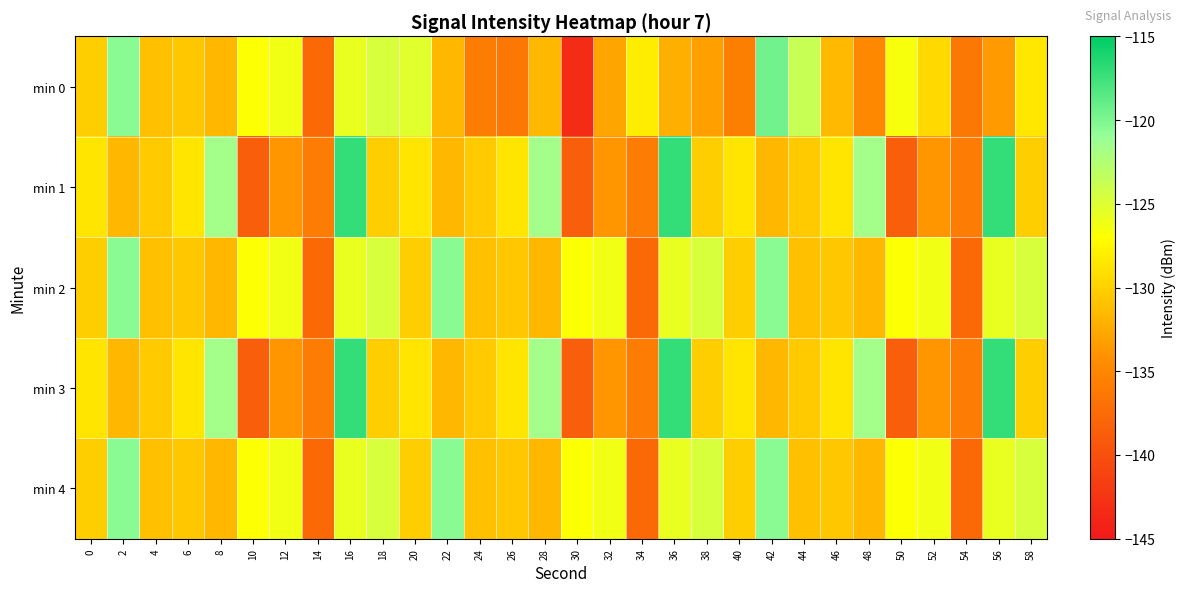

Which has a higher value, 52 or 42?

42